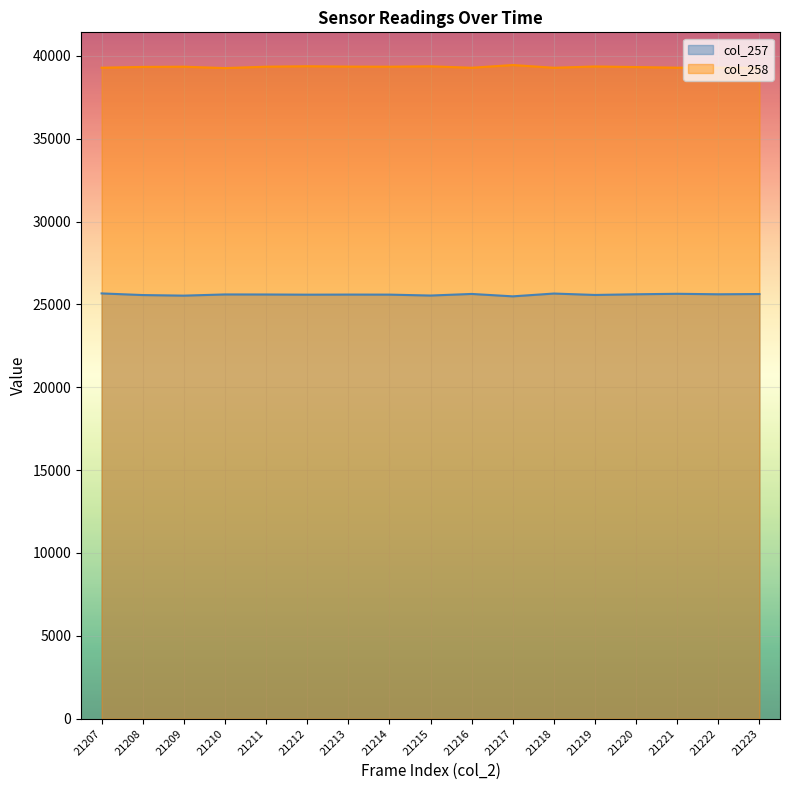

Rank the categories by col_258 value from lowest to highest.

21210, 21223, 21216, 21218, 21207, 21221, 21222, 21220, 21208, 21209, 21214, 21211, 21213, 21219, 21215, 21212, 21217